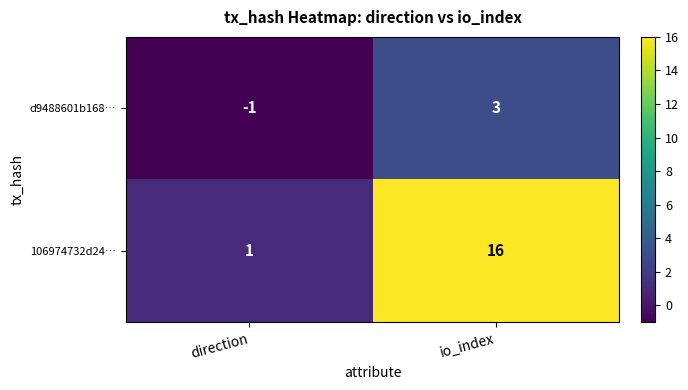

Reading left to right, transcribe all the data shown in this chart.

d9488601b168…: direction=-1	io_index=3
106974732d24…: direction=1	io_index=16